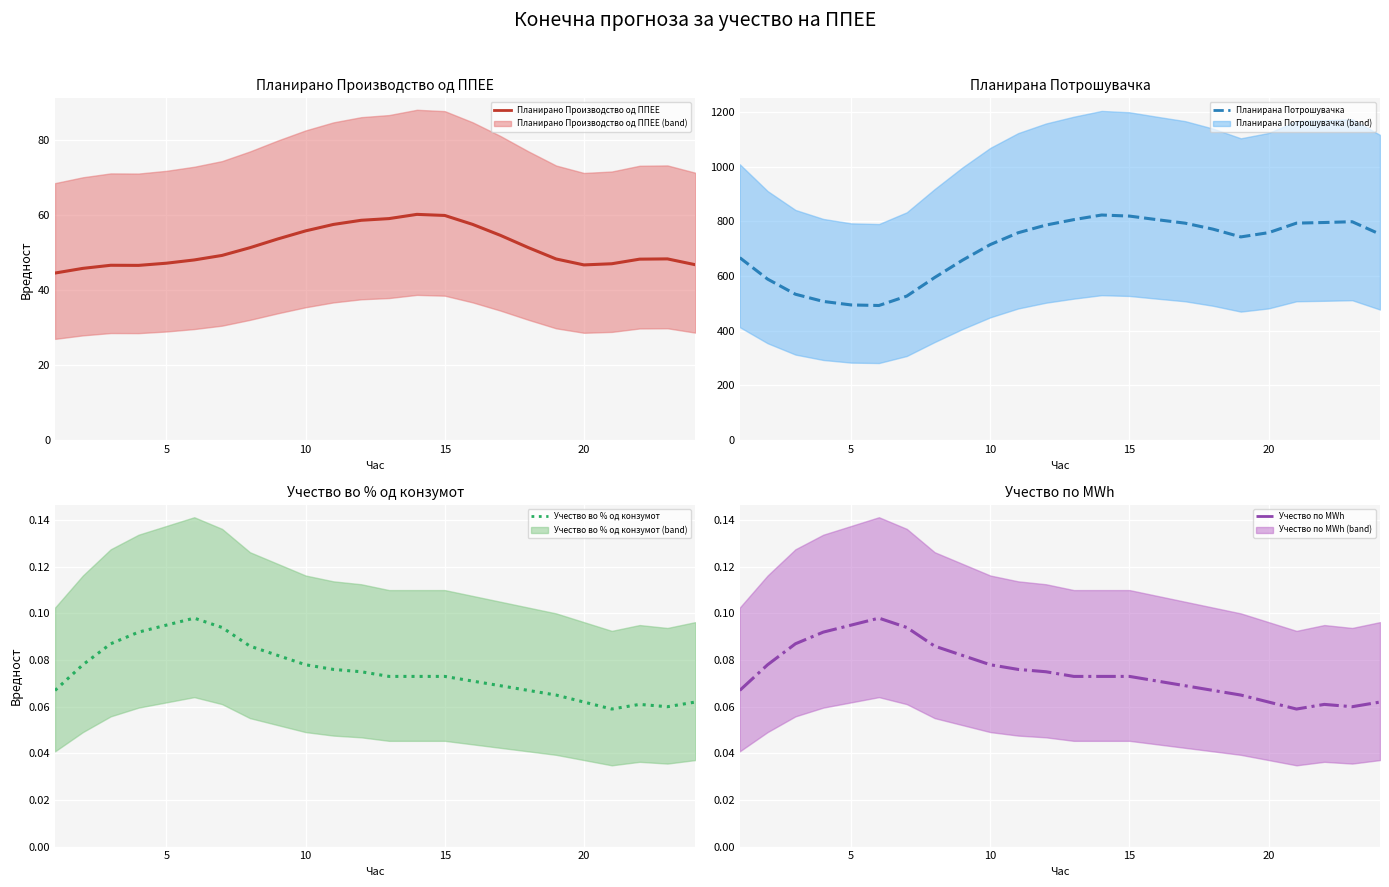

What is the maximum value for Учество по MWh?

0.1